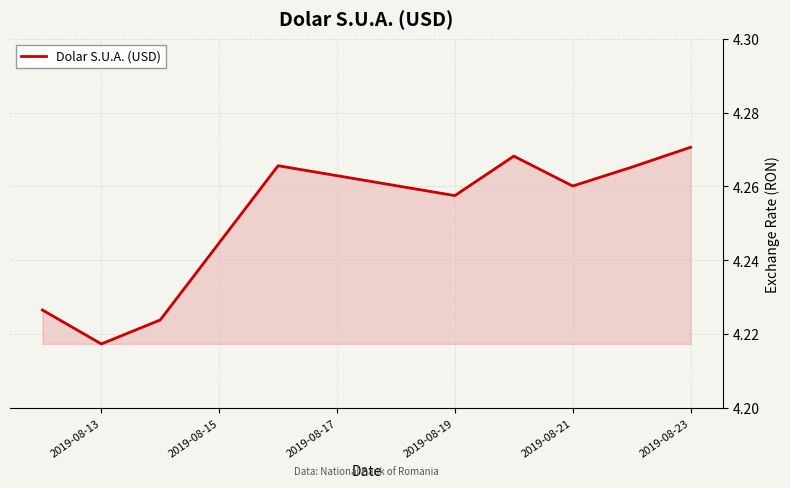

The value at 2019-08-19 is 6.4. True or false?

False